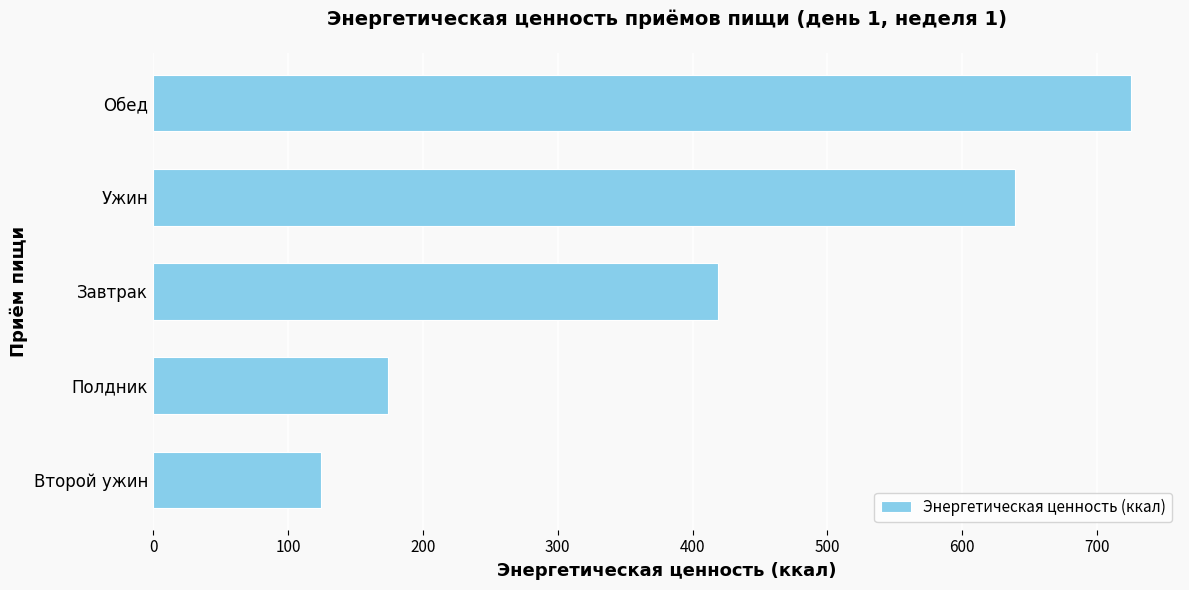

Reading top to bottom, extract all data points from this chart.

725.2	638.8	419.2	174.0	124.5